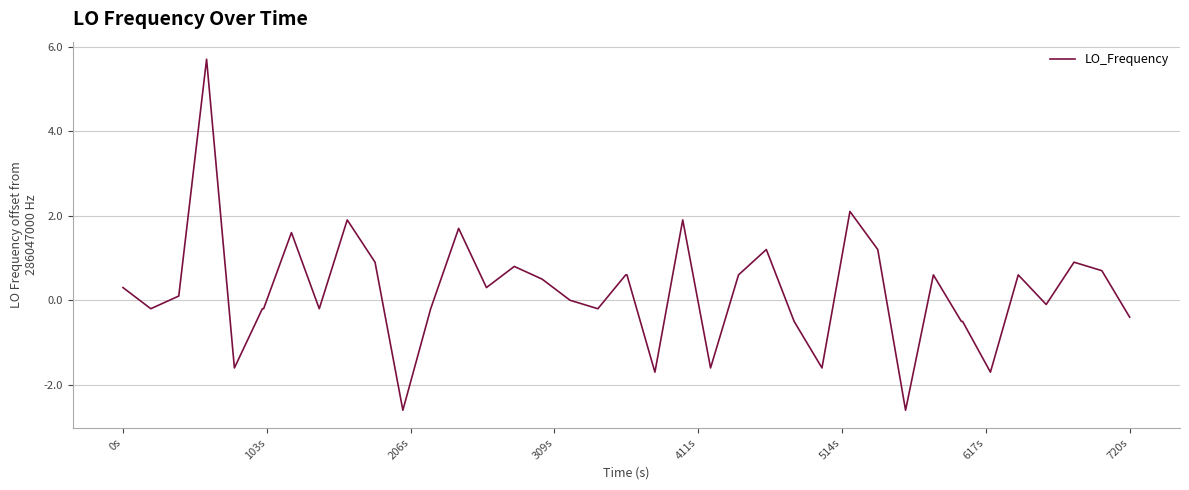

How many lines are shown in the chart?

1